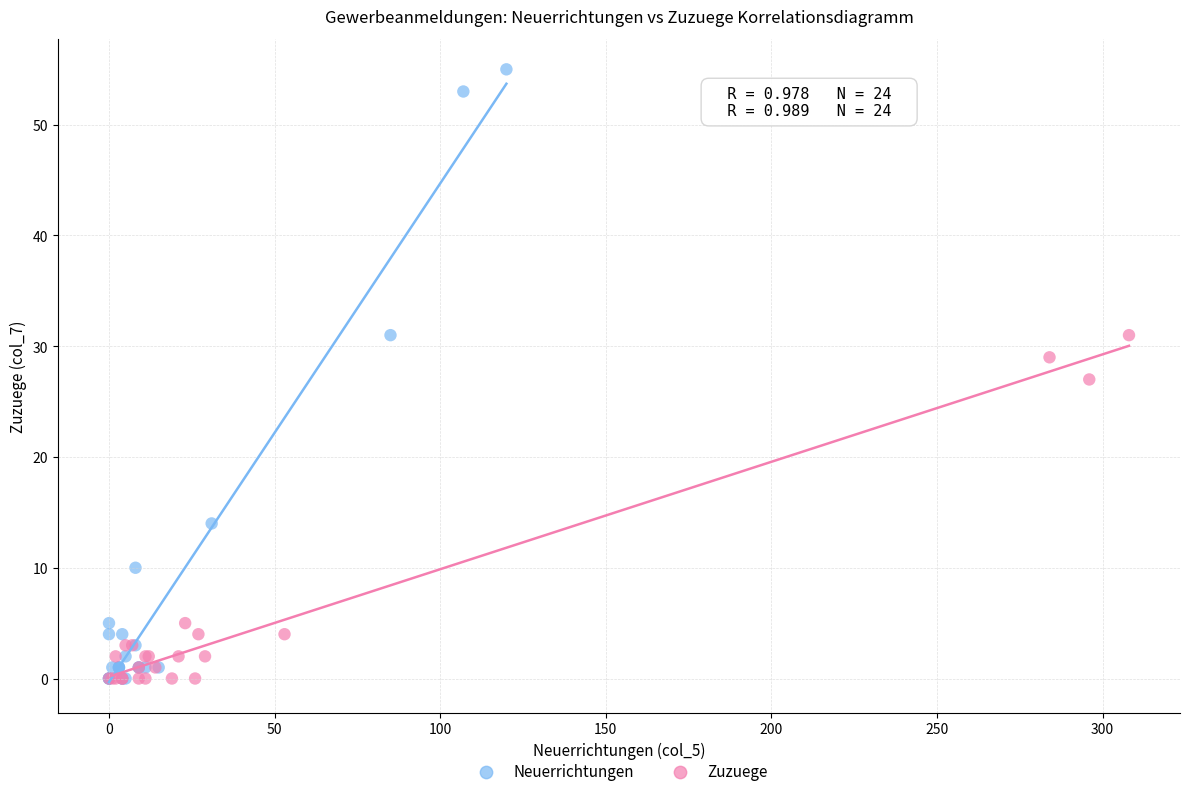

Which series contains the highest Y value?

Neuerrichtungen